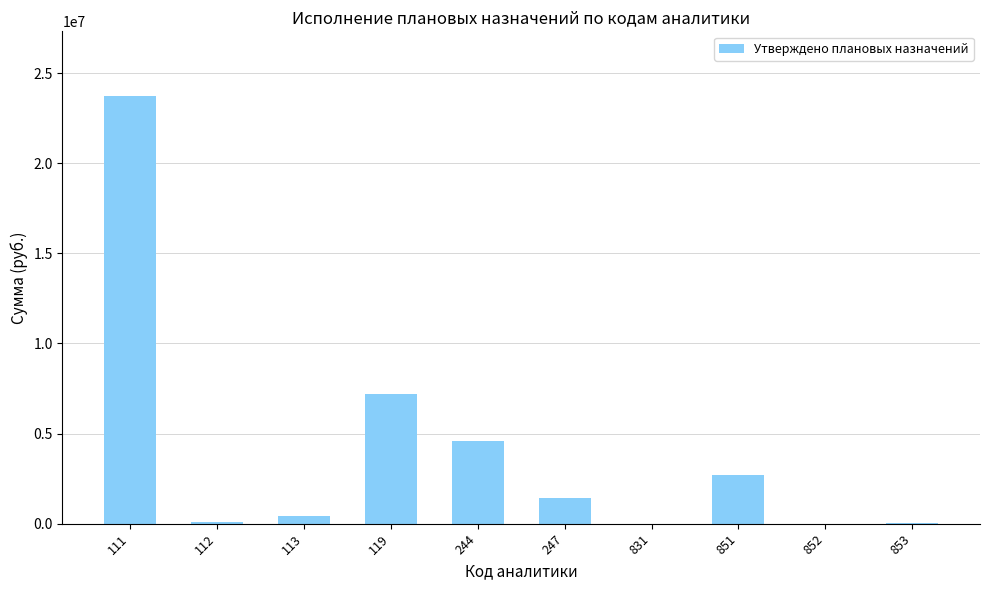

Is it true that the value at 244 is 4570034.4?

True